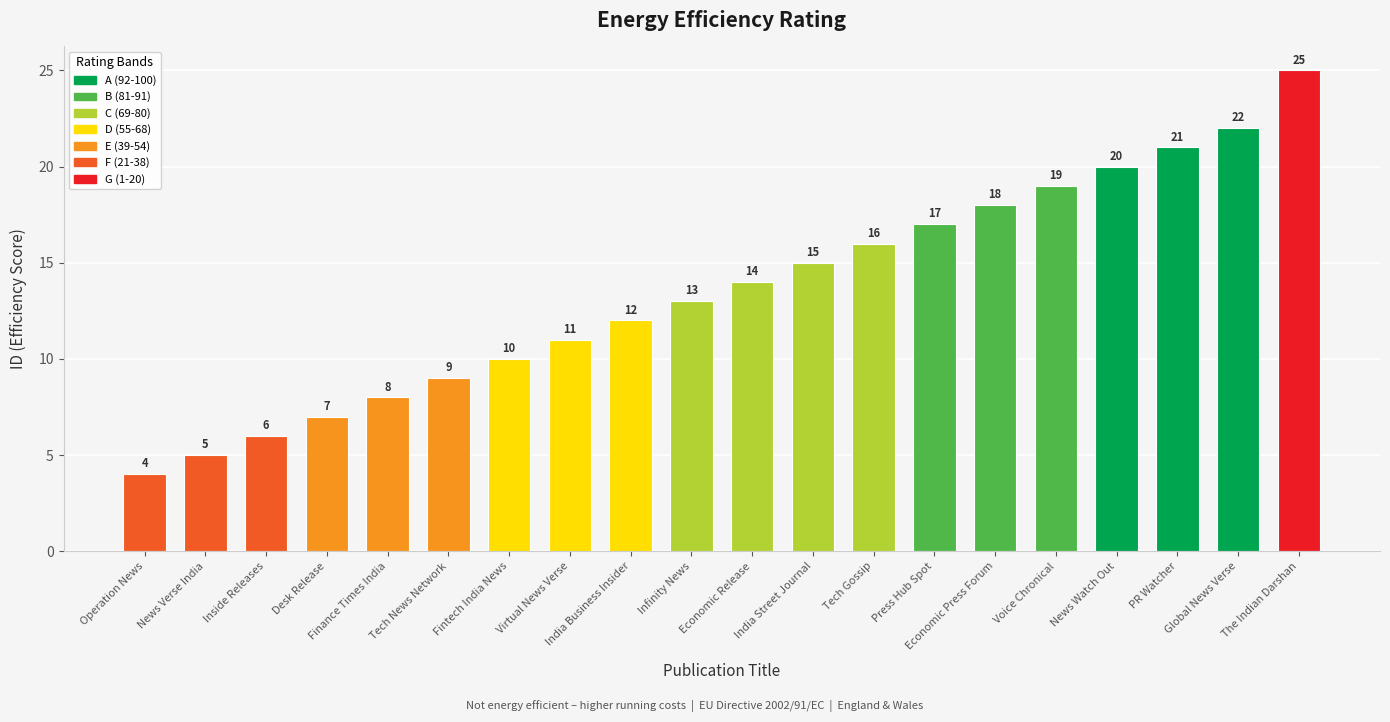

The value at Infinity News is 13. True or false?

True